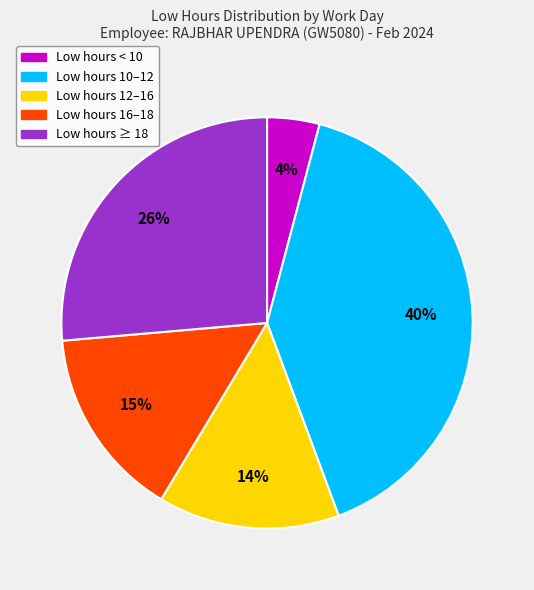

Approximately how many times larger is the value at Low hours 12–16 compared to Low hours 16–18?

0.9